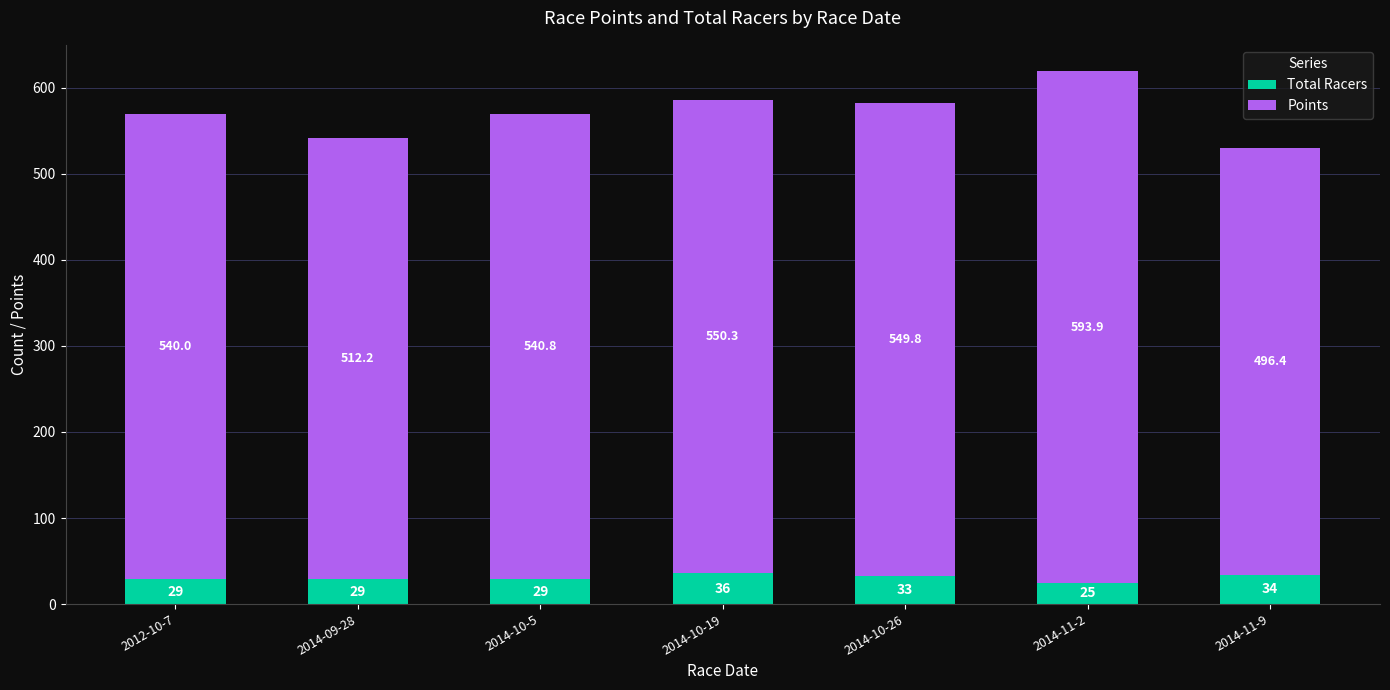

At which category is the sum across all series the highest?

2014-11-2